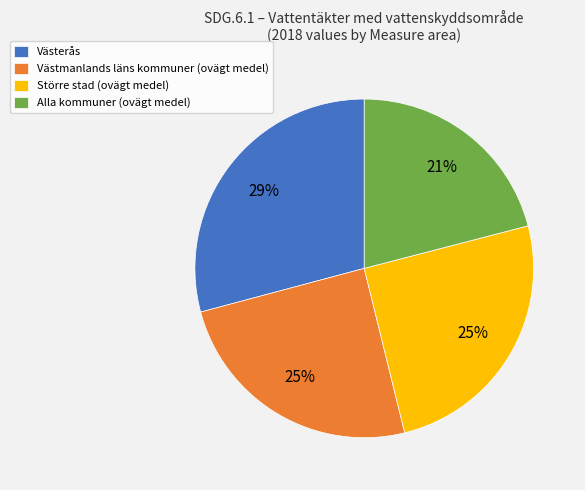

To the nearest percent, what portion does Större stad (ovägt medel) represent?

25%